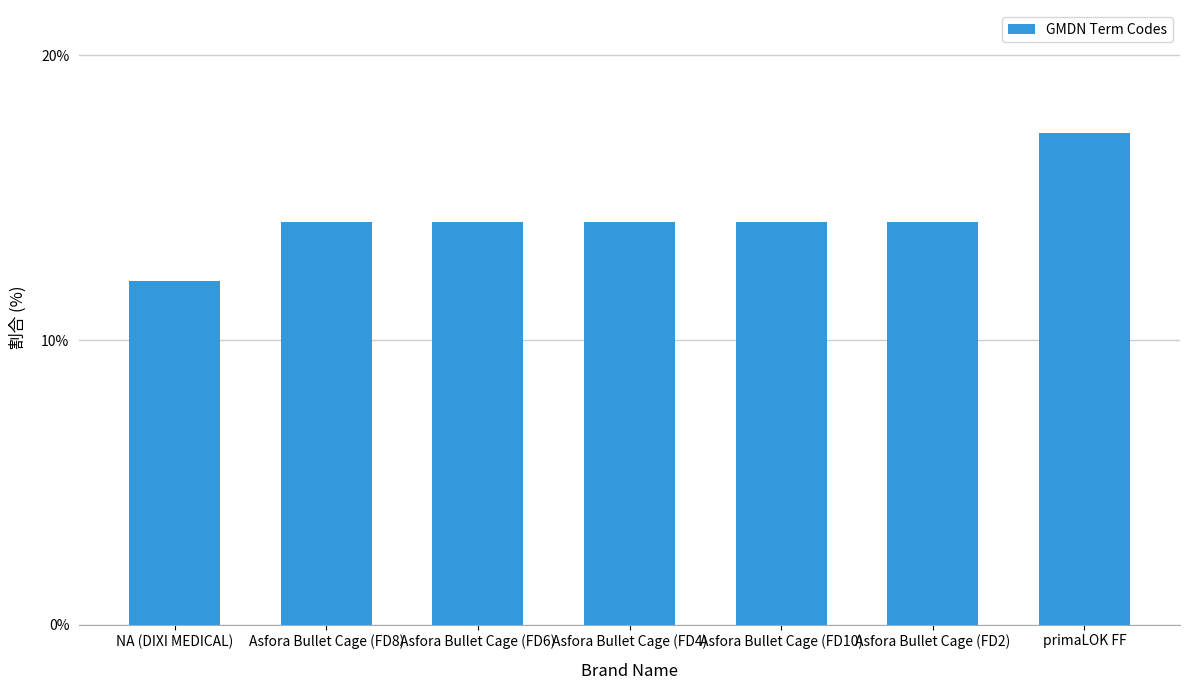

Are the bars grouped side by side (vs. stacked)?

No